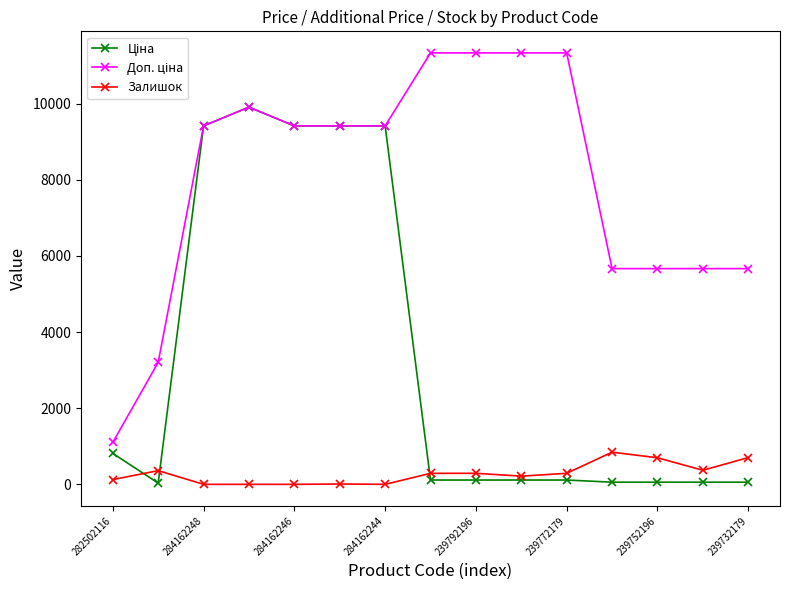

True or false: Залишок has more than 0 interior local peaks.

True